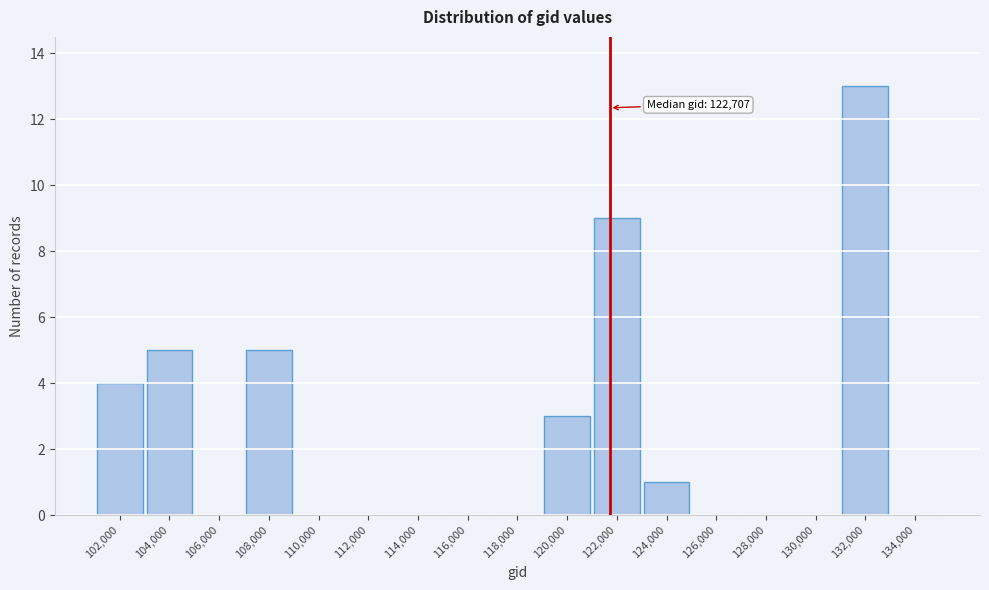

Reading left to right, list all the values displayed in this chart.

102,000=4	104,000=5	106,000=0	108,000=5	110,000=0	112,000=0	114,000=0	116,000=0	118,000=0	120,000=3	122,000=9	124,000=1	126,000=0	128,000=0	130,000=0	132,000=13	134,000=0